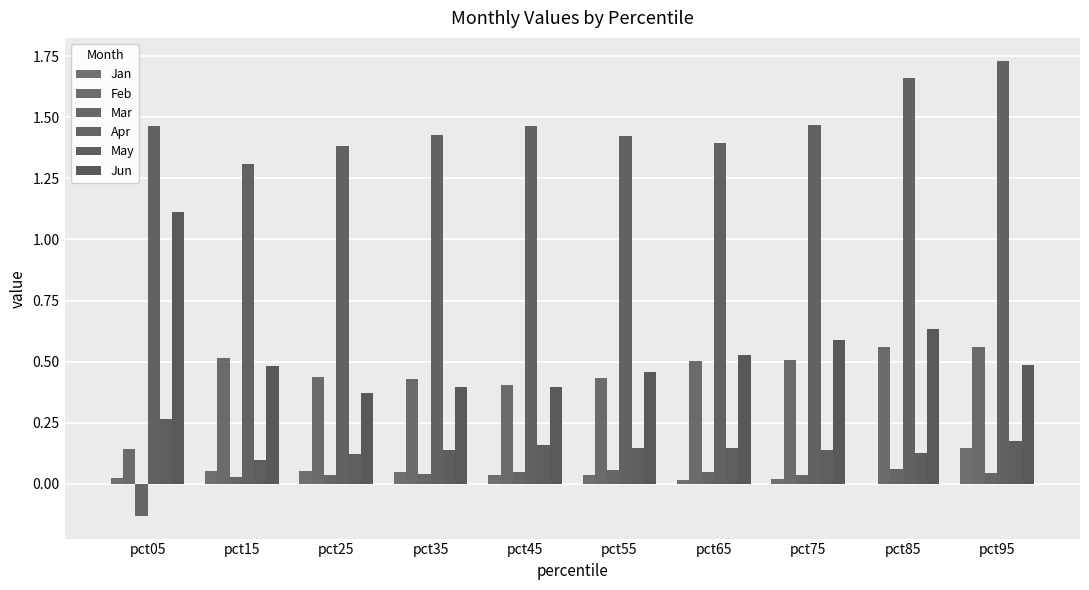

What is the difference between the maximum and minimum values in the May series?

0.2